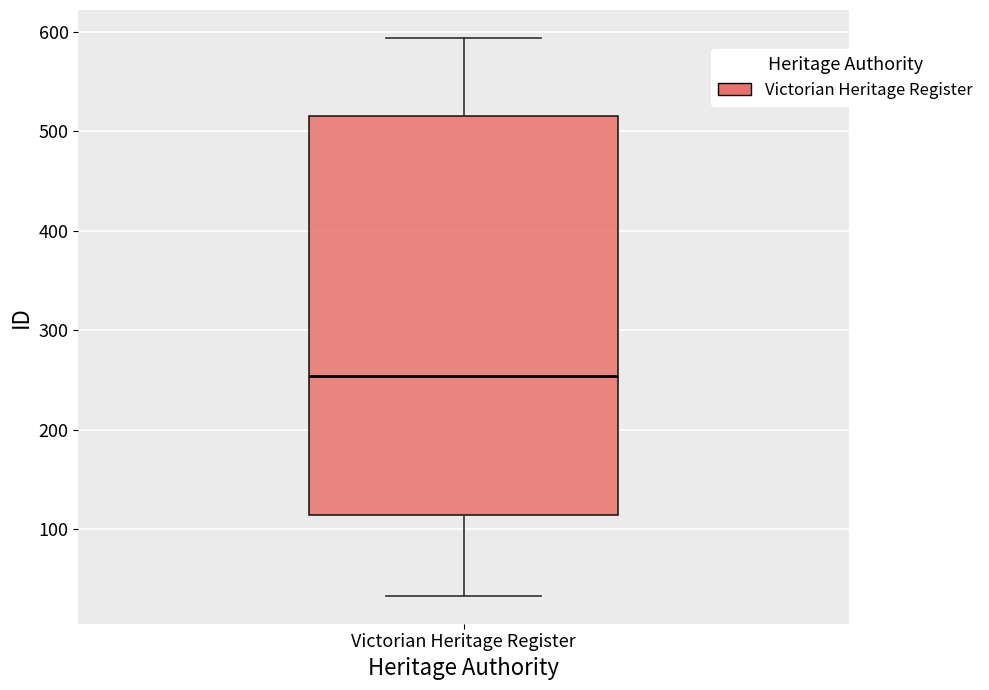

Transcribe this box plot: give where the median line is, the range the box spans, and where the two whiskers end, as read against the y-axis. The values are not printed on the chart, so give them approximately, as read against the axis.

median 250, box 110 to 520, whiskers 30 to 590